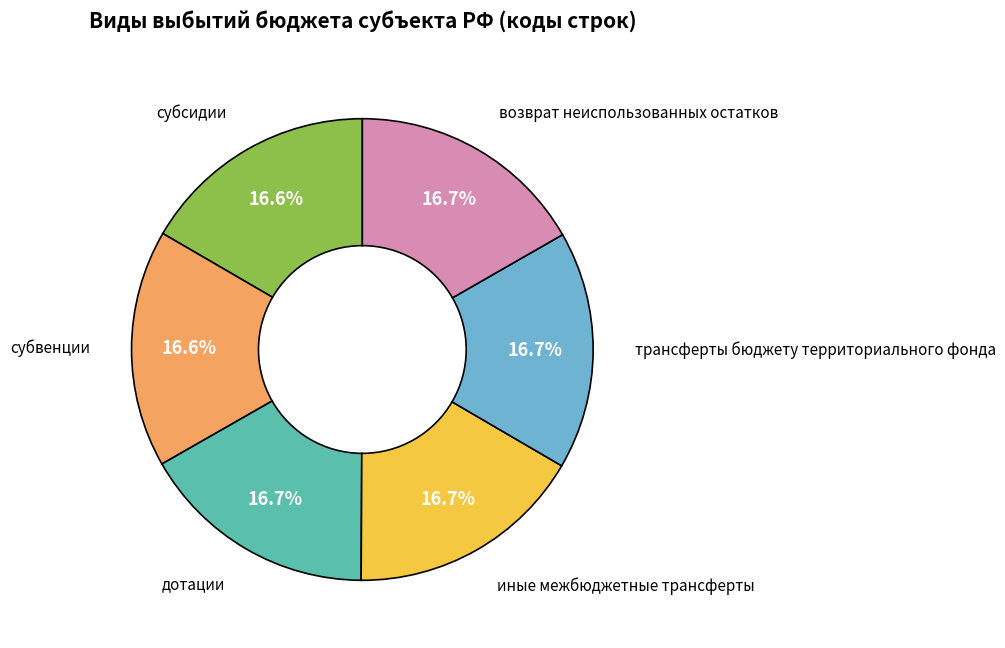

Is there a majority slice in this chart?

No